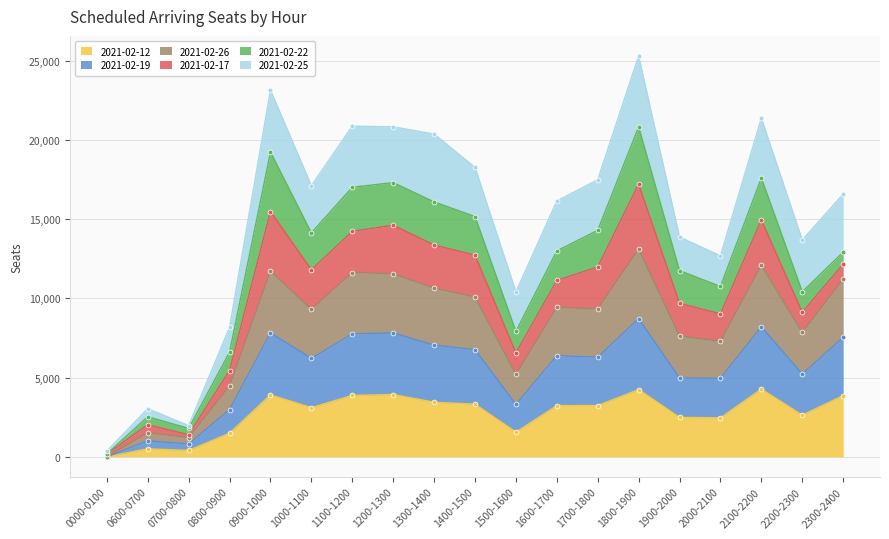

How many categories are shown in the chart?

19